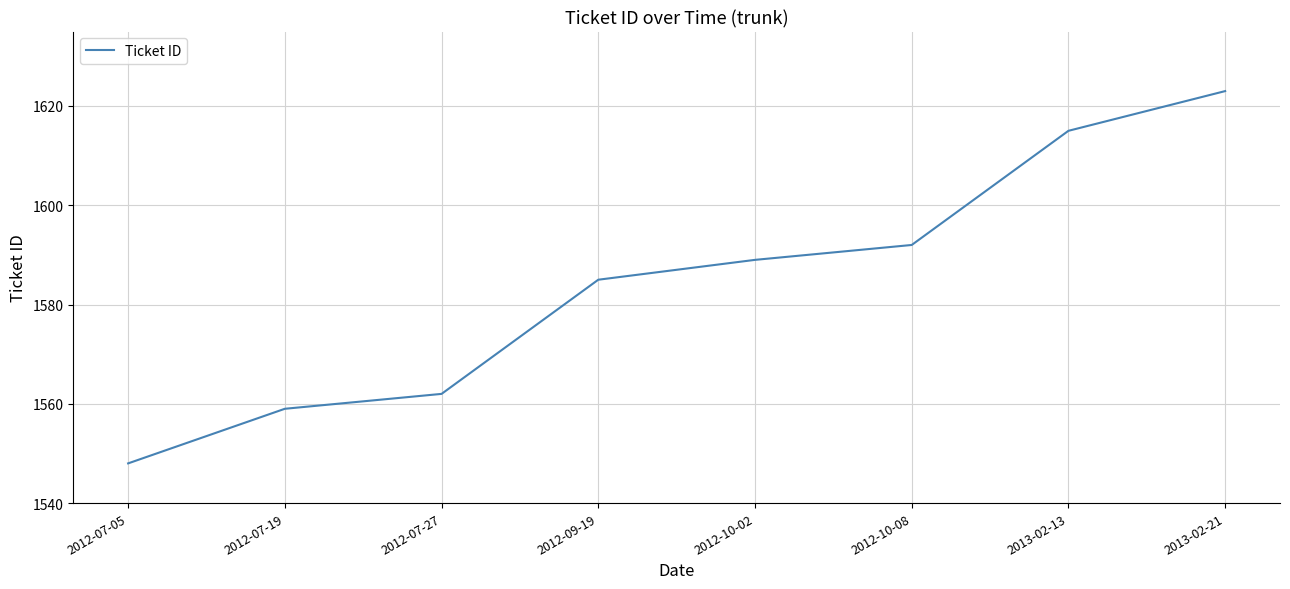

Rank the categories by value from lowest to highest.

2012-07-05, 2012-07-19, 2012-07-27, 2012-09-19, 2012-10-02, 2012-10-08, 2013-02-13, 2013-02-21